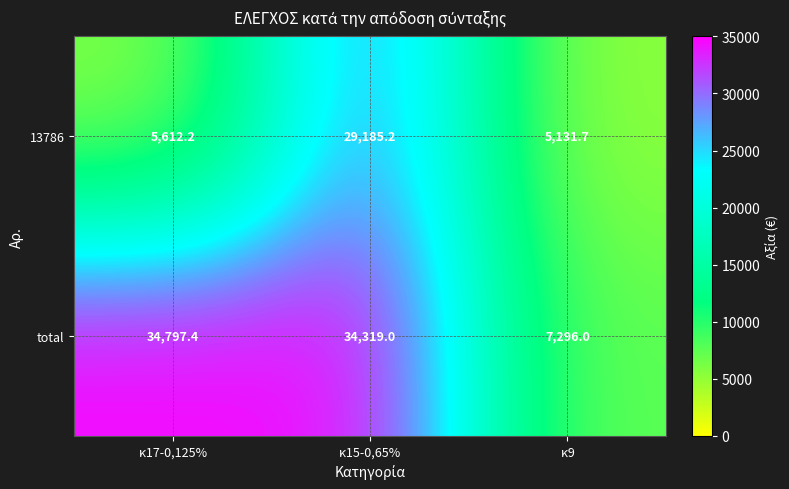

Where does the 13786 series first go above 5612?

κ17-0,125%